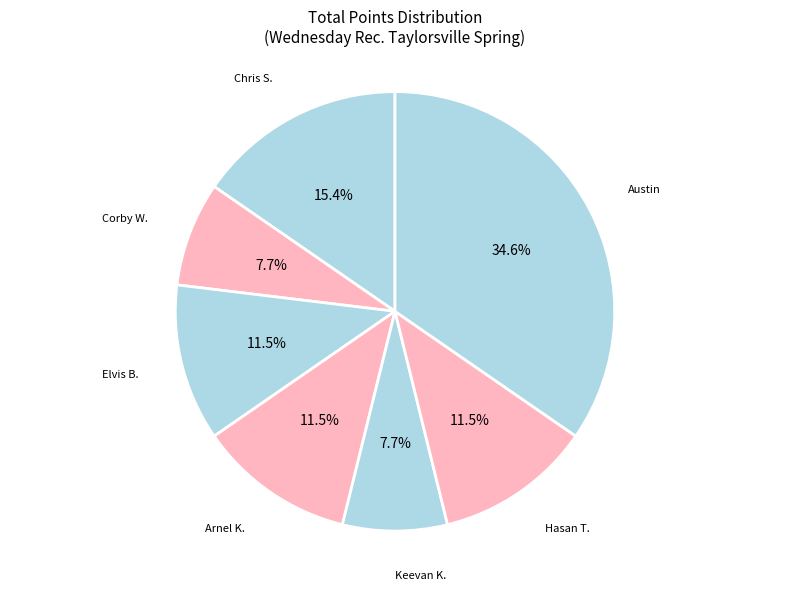

To the nearest percent, what portion does Chris S. represent?

15%